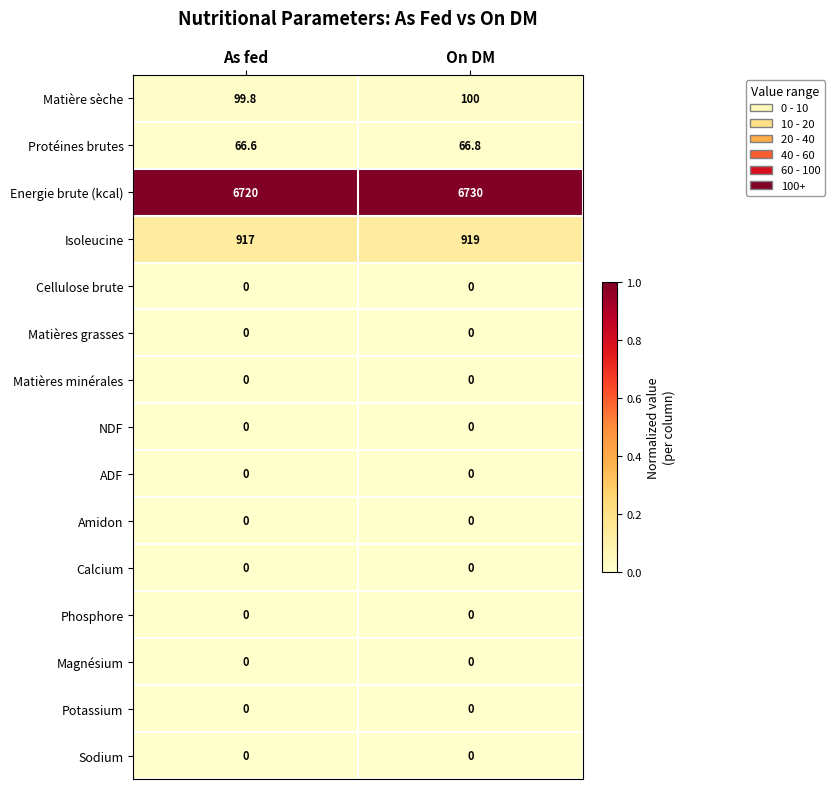

The value of Protéines brutes at As fed is 18.9. True or false?

False